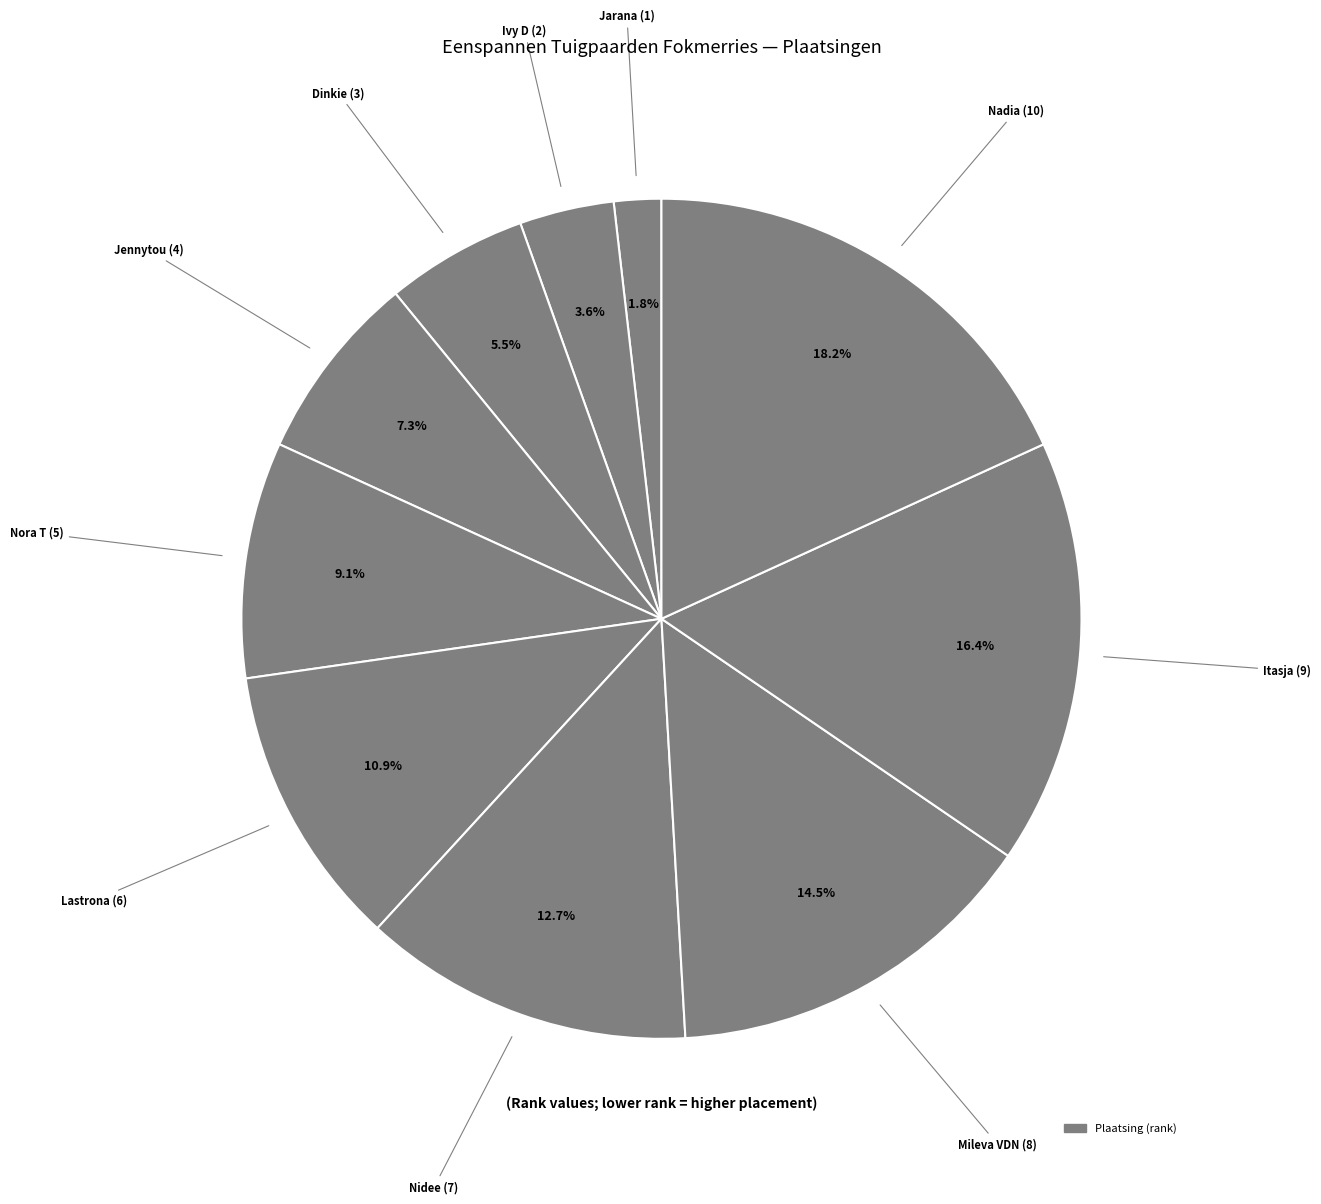

Rank the categories by value from lowest to highest.

Jarana (1), Ivy D (2), Dinkie (3), Jennytou (4), Nora T (5), Lastrona (6), Nidee (7), Mileva VDN (8), Itasja (9), Nadia (10)